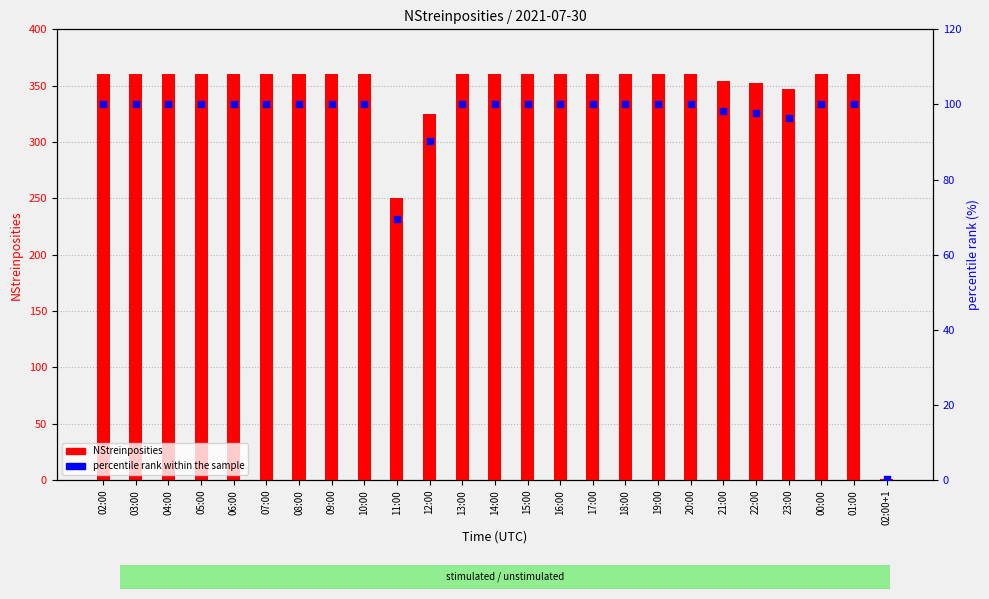

What are all the series names shown in the legend?

NStreinposities, percentile rank within the sample